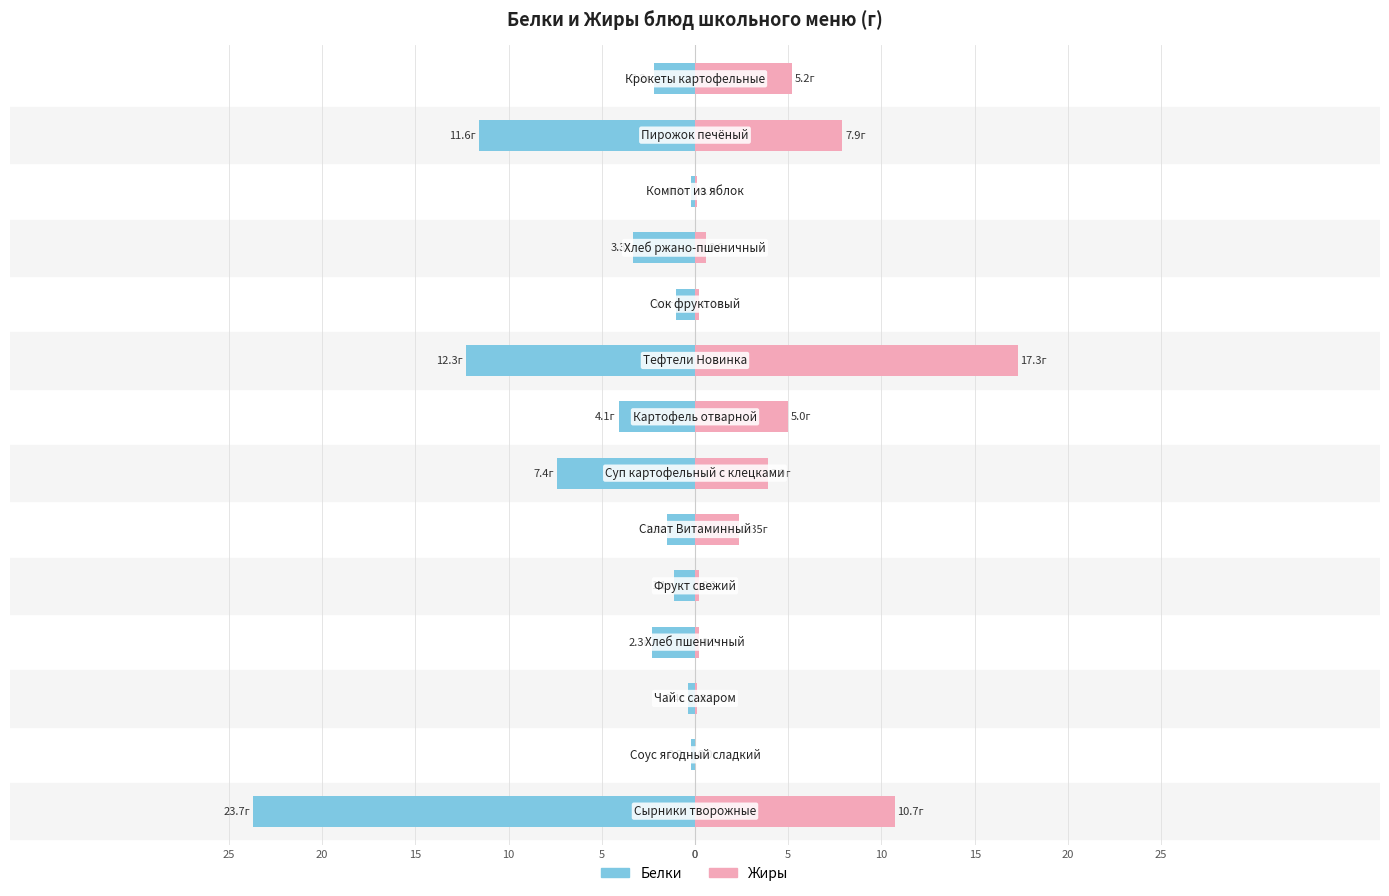

Reading right to left, what are all the values shown in this chart?

Белки: -2.2	-11.6	-0.2	-3.3	-1.0	-12.3	-4.1	-7.4	-1.5	-1.1	-2.3	-0.4	-0.2	-23.7
Жиры: 5.2	7.9	0.1	0.6	0.2	17.3	5.0	3.9	2.4	0.2	0.2	0.1	0.0	10.7